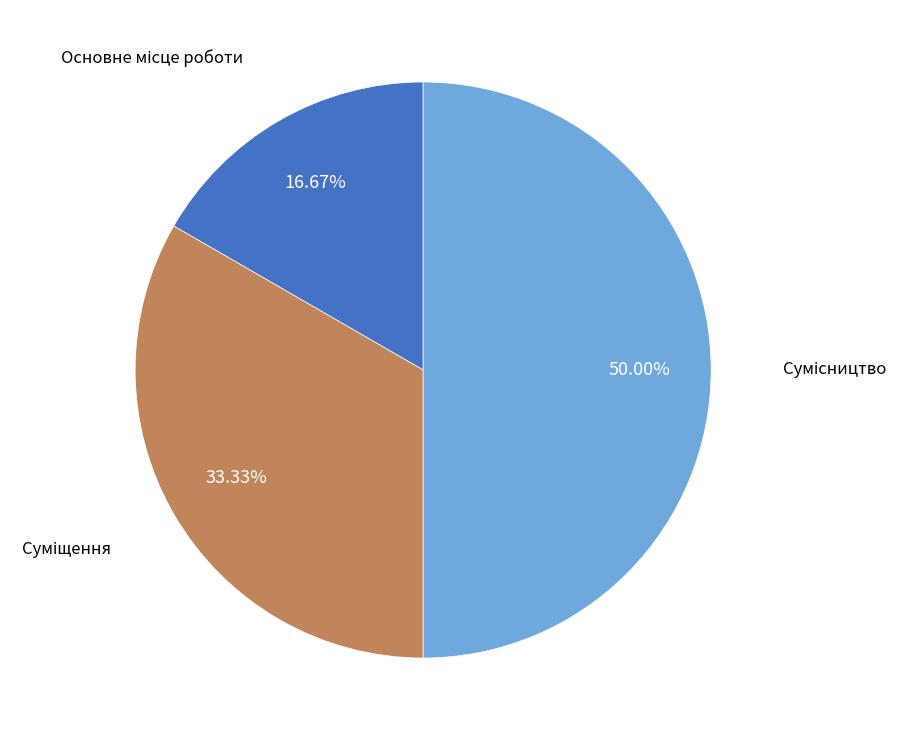

Do Суміщення and Сумісництво together represent more than half of the pie?

Yes